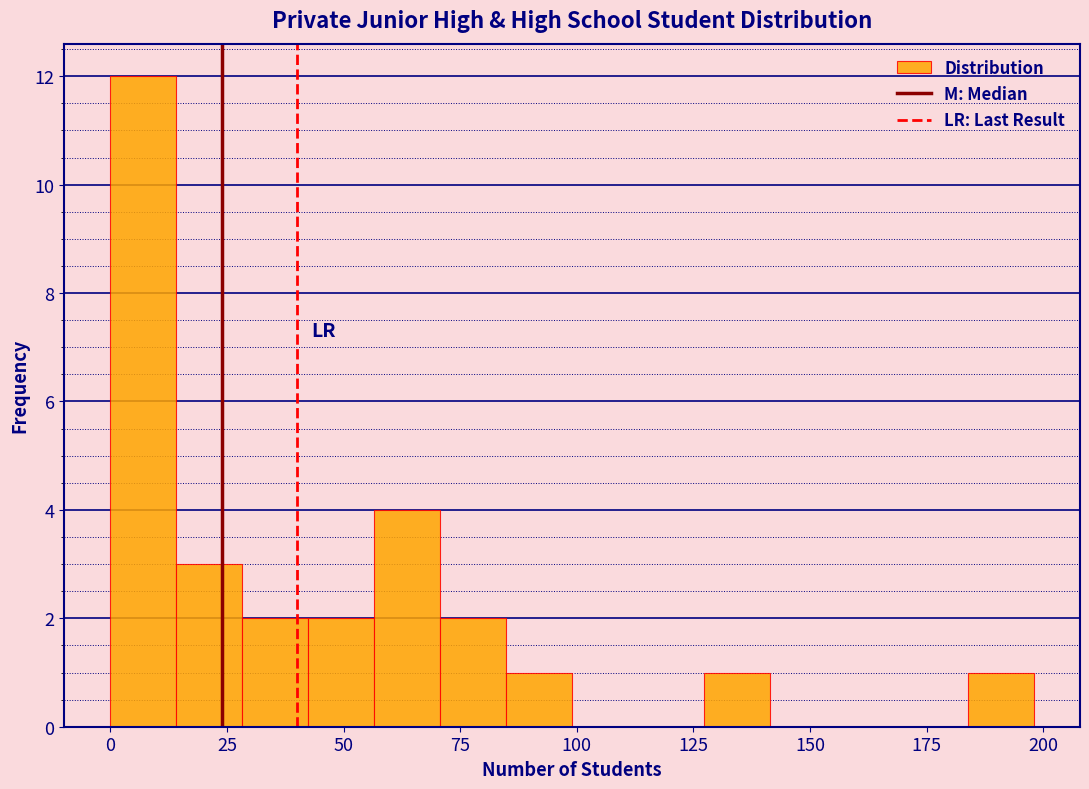

Read against the x-axis, roughly where is the centre of the tallest bar?

5